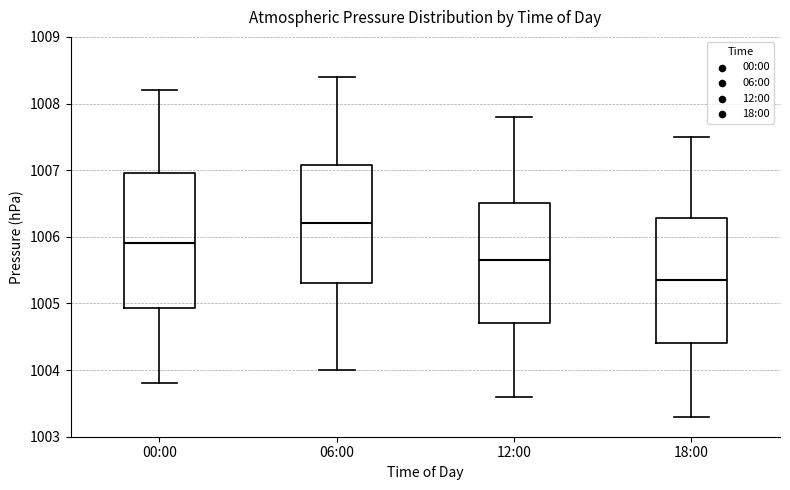

Where does the lower whisker of the box for 18:00 end on the y-axis? The values are not printed on the chart, so give them approximately, as read against the axis.

1003.3